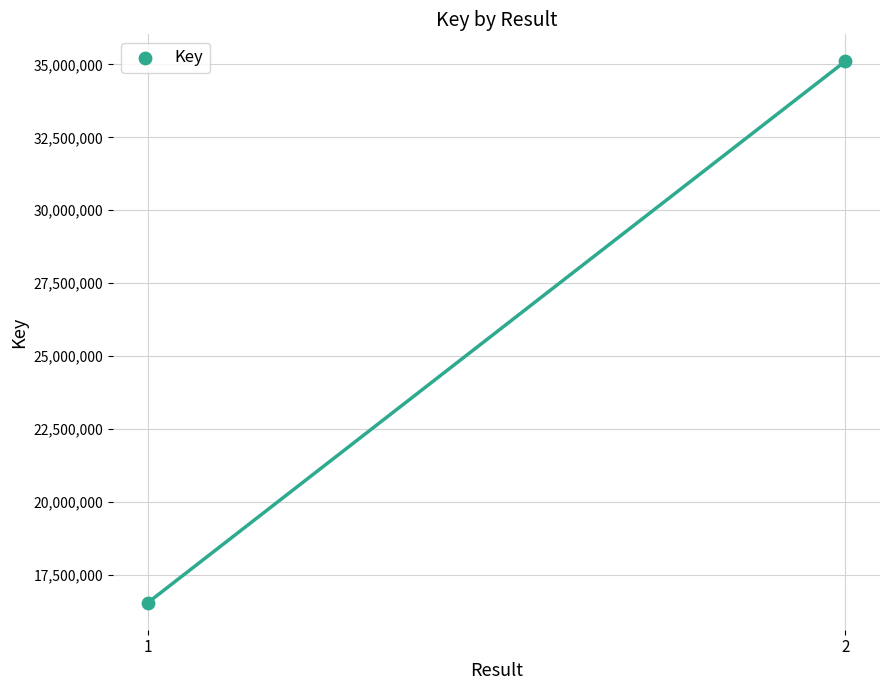

What is the average Y value?

25826782